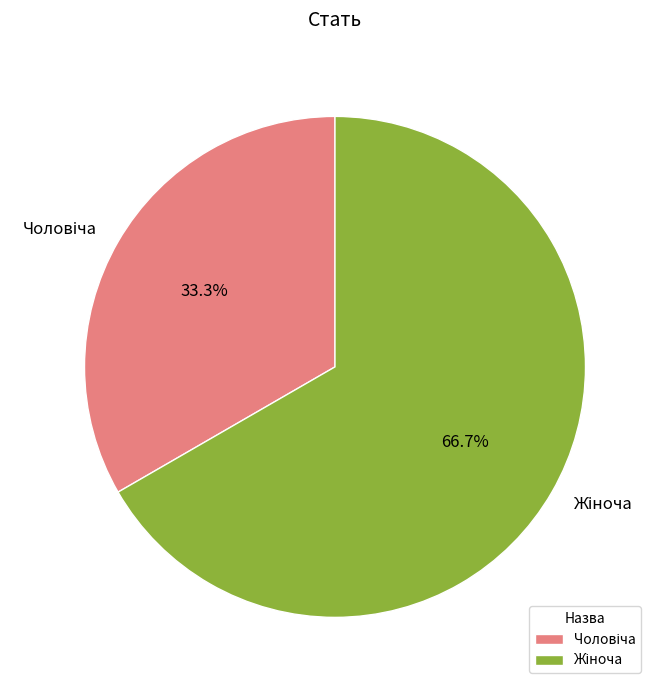

How many slices are in this pie chart?

2